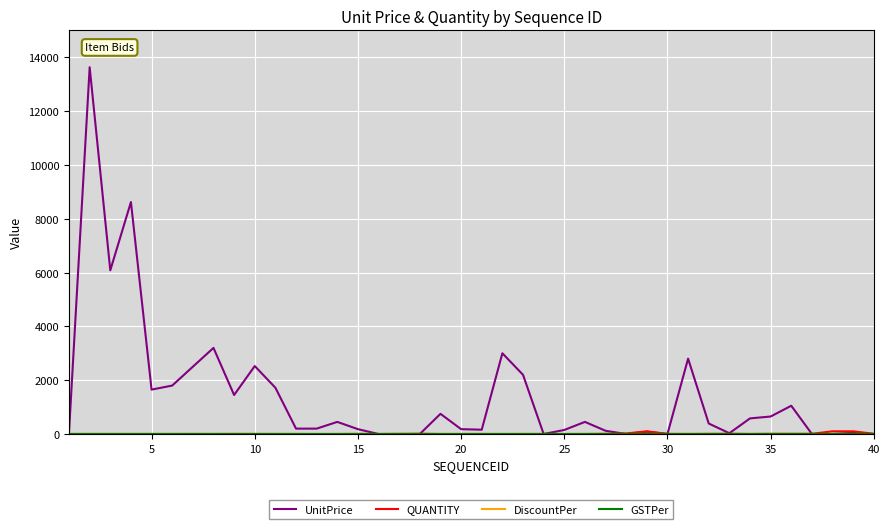

True or false: UnitPrice and DiscountPer cross at least once.

False